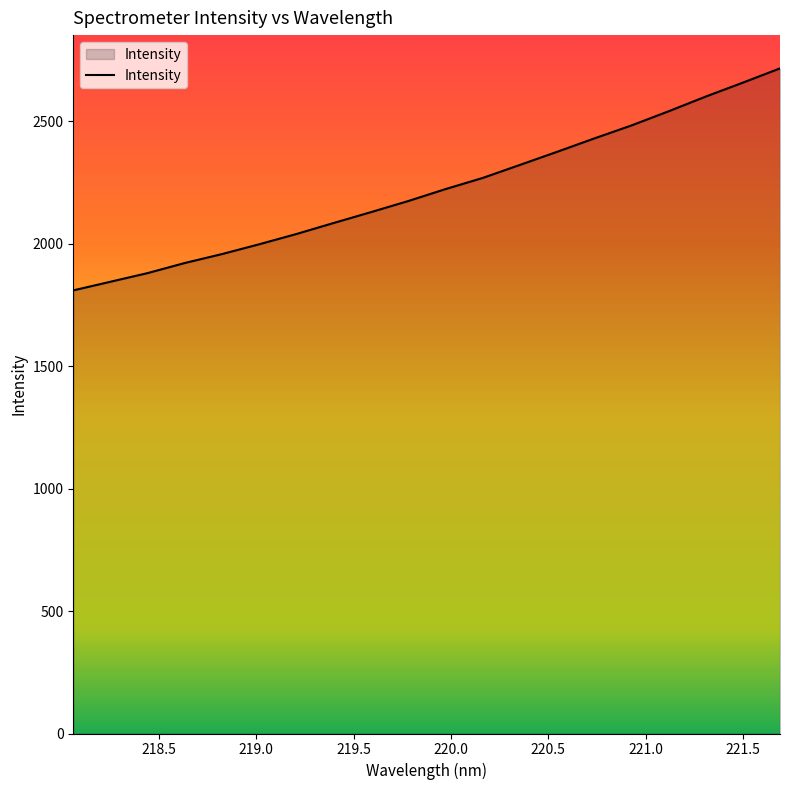

What is the difference between the maximum and minimum values?

906.2